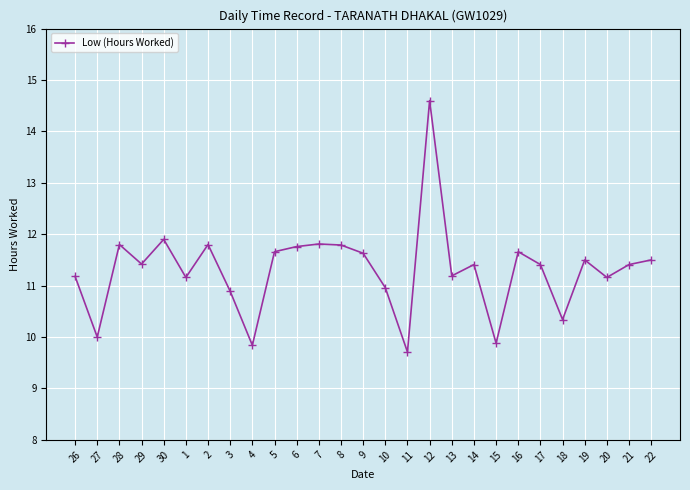

At which label is the value closest to 12?

30